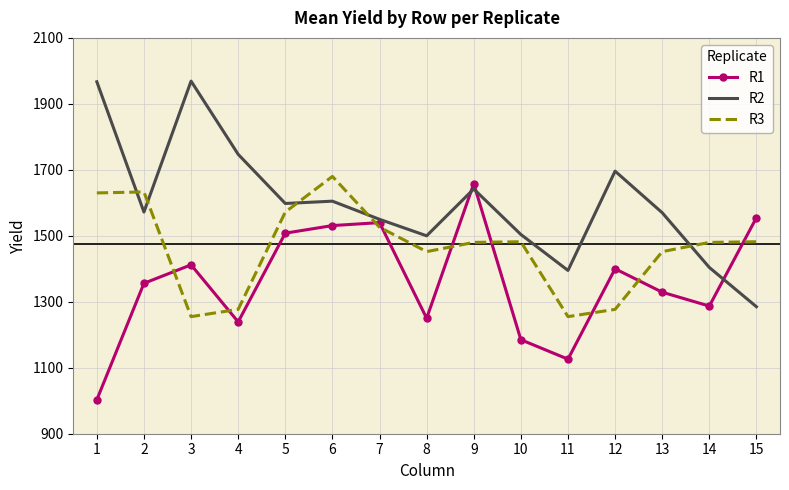

The R1 series shows 1250 at 8. True or false?

True